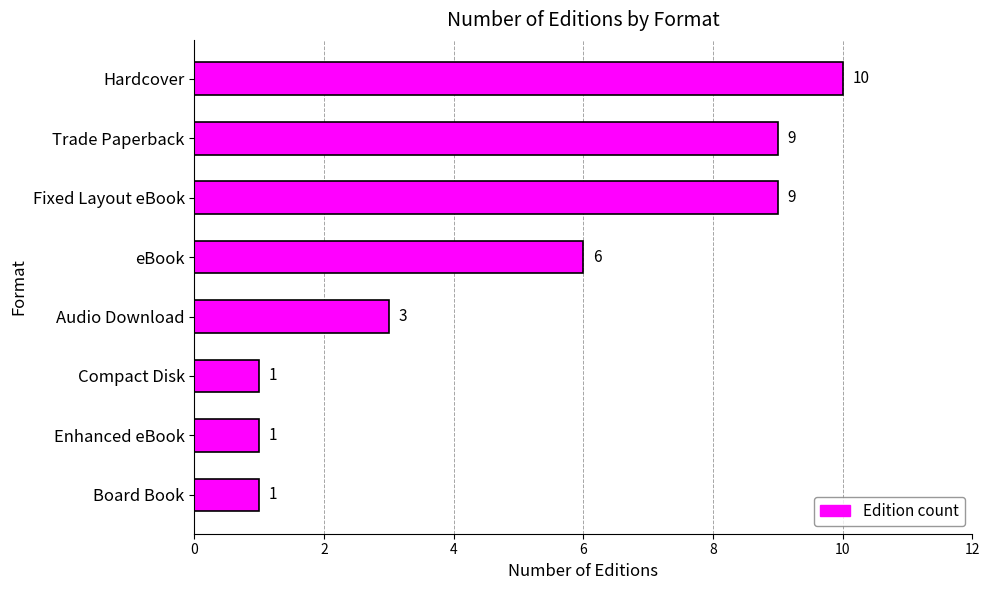

How many distinct data groups are displayed?

1